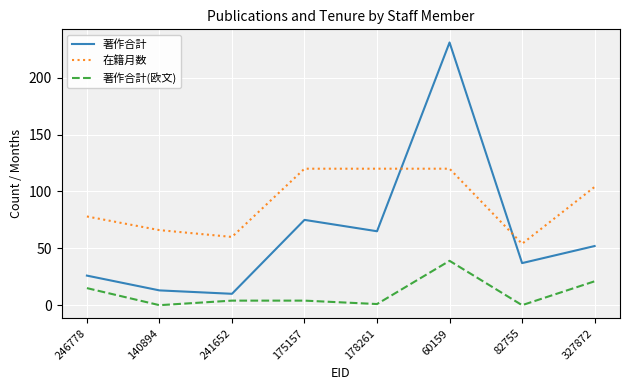

Where is the first local minimum for 著作合計?

241652